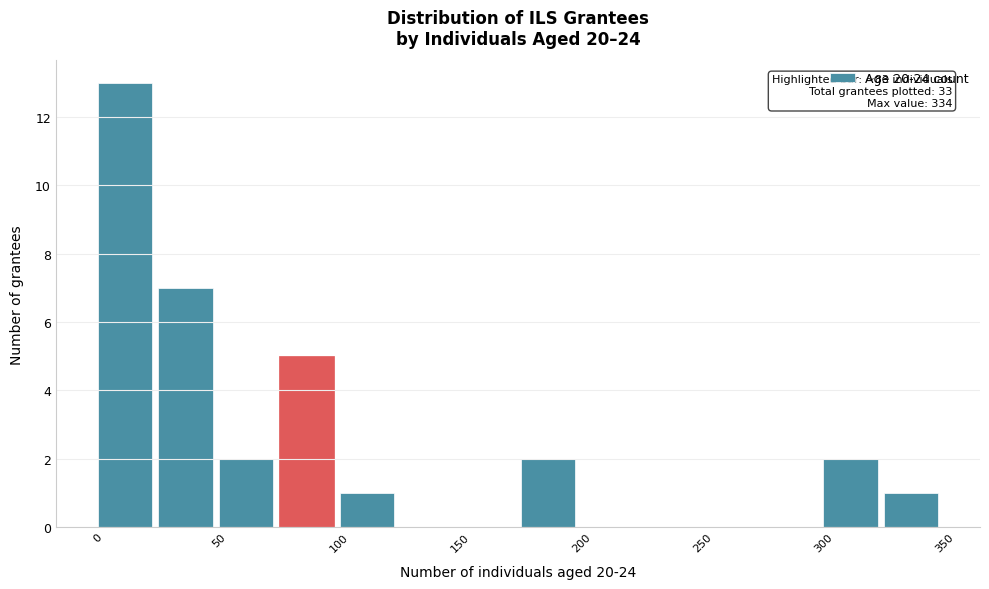

Over which range of the x-axis is the bar tallest?

0 to 25